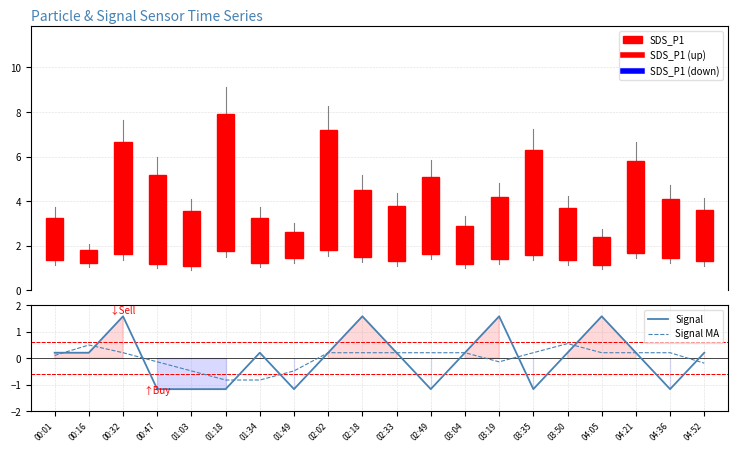

The value of Signal at 03:19 is 1.6. True or false?

True